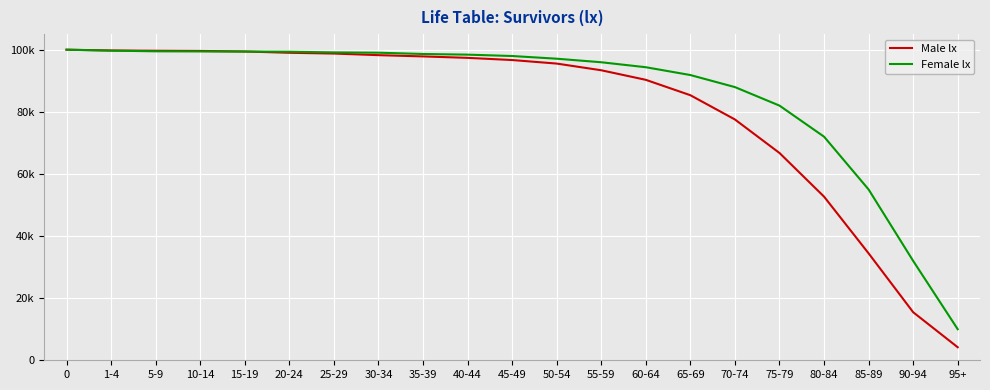

The value of Female lx at 70-74 is 87960. True or false?

True